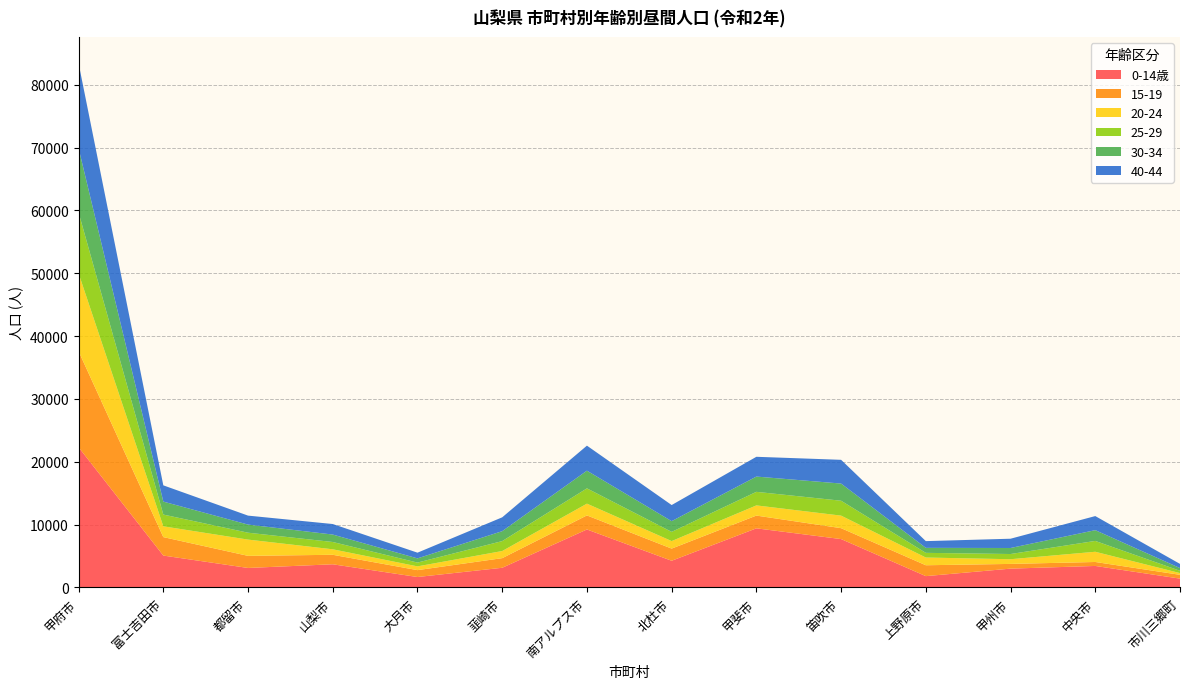

Reading left to right, transcribe all the data shown in this chart.

0-14歳: 甲府市=22312	富士吉田市=5081	都留市=3109	山梨市=3694	大月市=1668	韮崎市=3138	南アルプス市=9233	北杜市=4254	甲斐市=9413	笛吹市=7704	上野原市=1809	甲州市=3001	中央市=3429	市川三郷町=1413
15-19: 甲府市=15270	富士吉田市=2937	都留市=1924	山梨市=1510	大月市=1094	韮崎市=1530	南アルプス市=2236	北杜市=1935	甲斐市=2028	笛吹市=1735	上野原市=1731	甲州市=751	中央市=631	市川三郷町=604
20-24: 甲府市=12405	富士吉田市=1716	都留市=2587	山梨市=874	大月市=600	韮崎市=1134	南アルプス市=1872	北杜市=1196	甲斐市=1621	笛吹市=1996	上野原市=1229	甲州市=747	中央市=1625	市川三郷町=277
25-29: 甲府市=9686	富士吉田市=1871	都留市=1099	山梨市=1161	大月市=603	韮崎市=1580	南アルプス市=2432	北杜市=1465	甲斐市=2158	笛吹市=2371	上野原市=744	甲州市=828	中央市=1725	市川三郷町=366
30-34: 甲府市=10215	富士吉田市=2062	都留市=1290	山梨市=1184	大月市=668	韮崎市=1580	南アルプス市=2814	北杜市=1705	甲斐市=2429	笛吹市=2730	上野原市=794	甲州市=958	中央市=1712	市川三郷町=431
40-44: 甲府市=13515	富士吉田市=2586	都留市=1428	山梨市=1676	大月市=907	韮崎市=2203	南アルプス市=3981	北杜市=2564	甲斐市=3146	笛吹市=3778	上野原市=1071	甲州市=1476	中央市=2242	市川三郷町=662